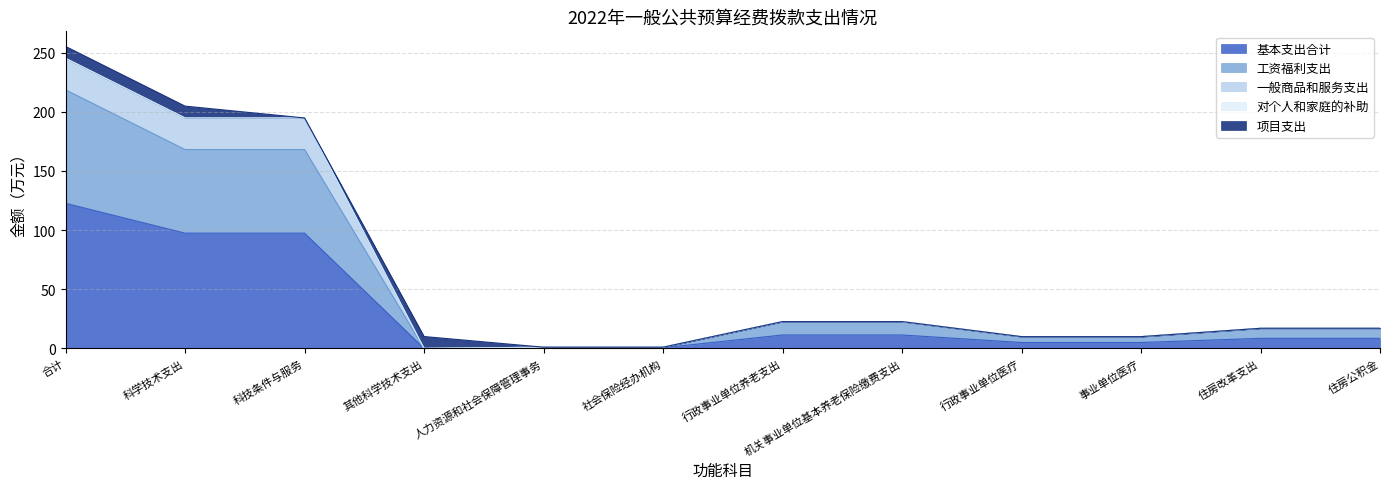

True or false: 一般商品和服务支出 has more than 2 points higher than both neighbors.

False